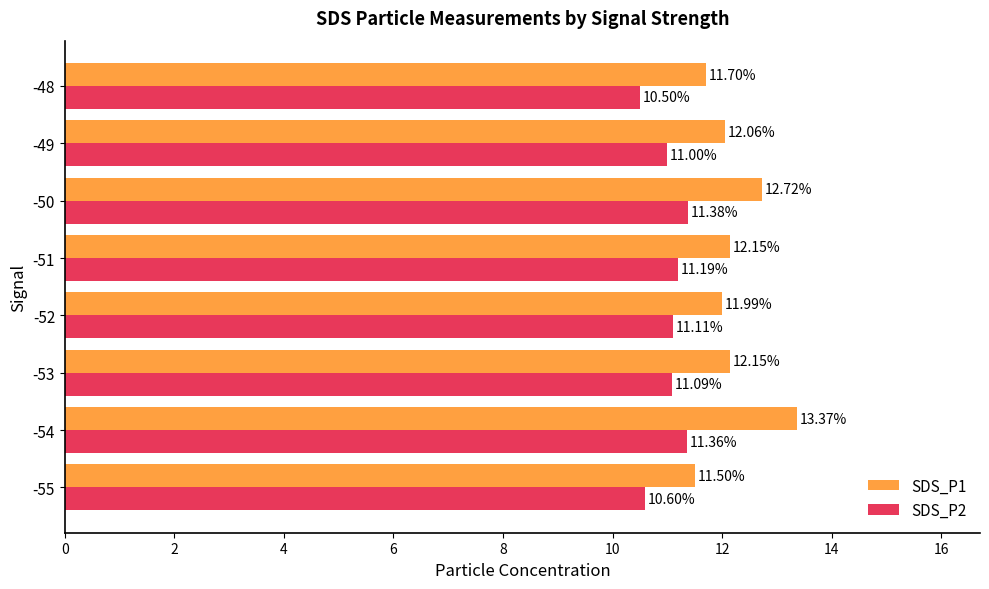

At which category is the sum across all series the highest?

-54